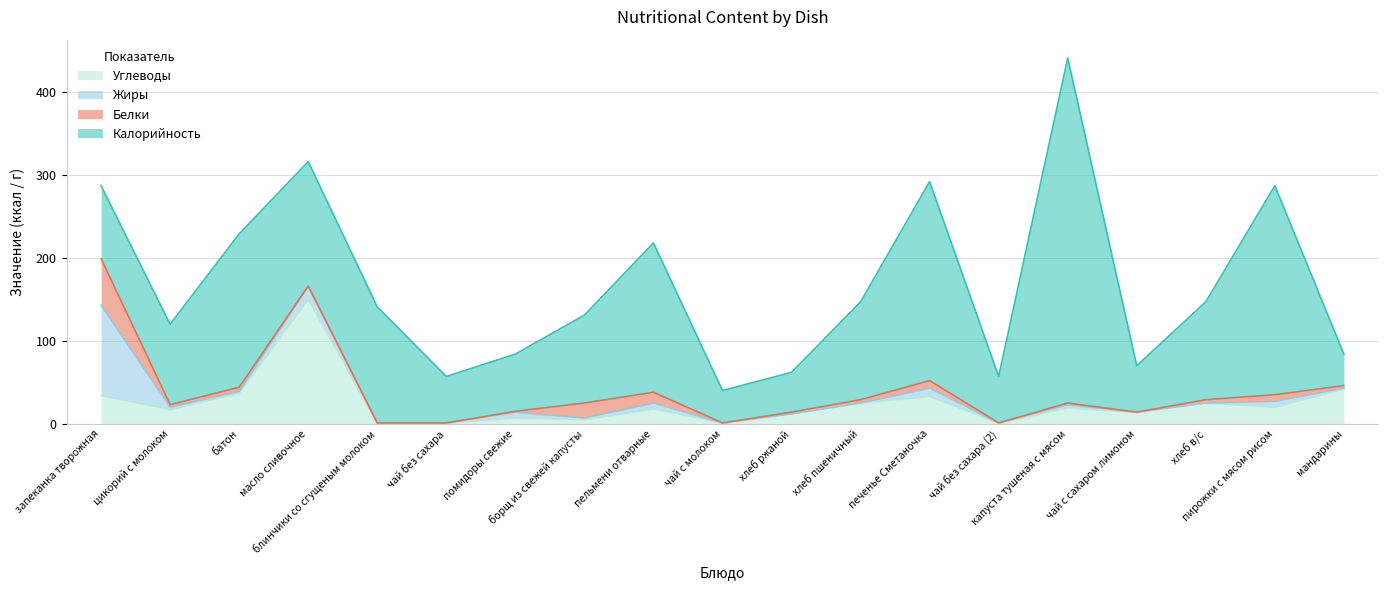

What value does the Белки series have at цикорий с молоком?

3